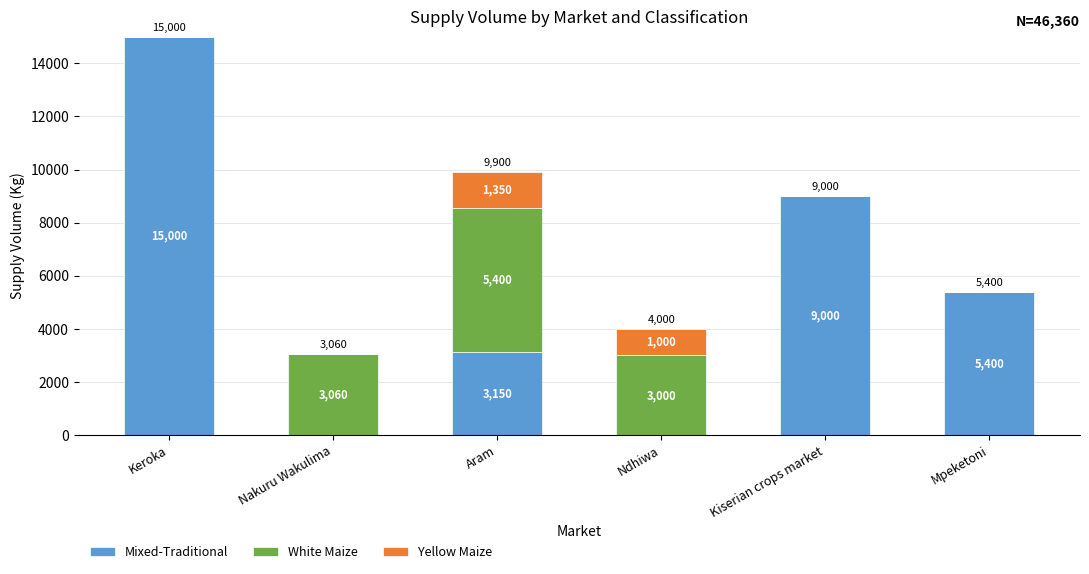

At which category is the sum across all series the highest?

Keroka